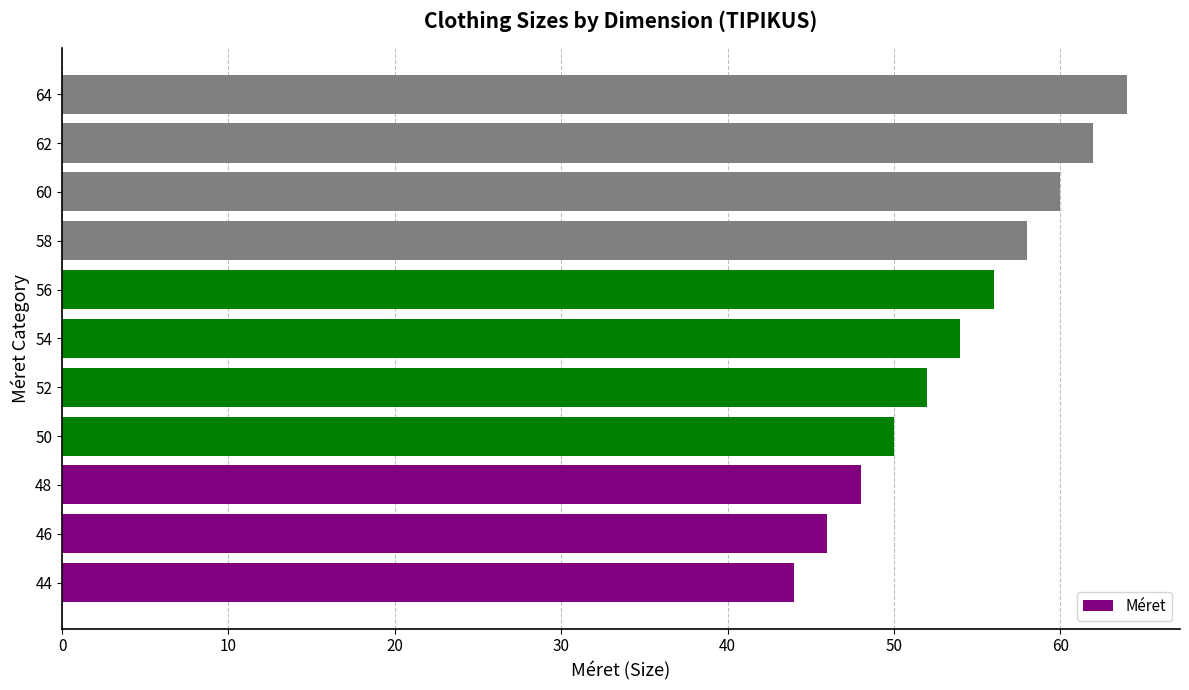

At which category does the chart reach its peak across all series?

64